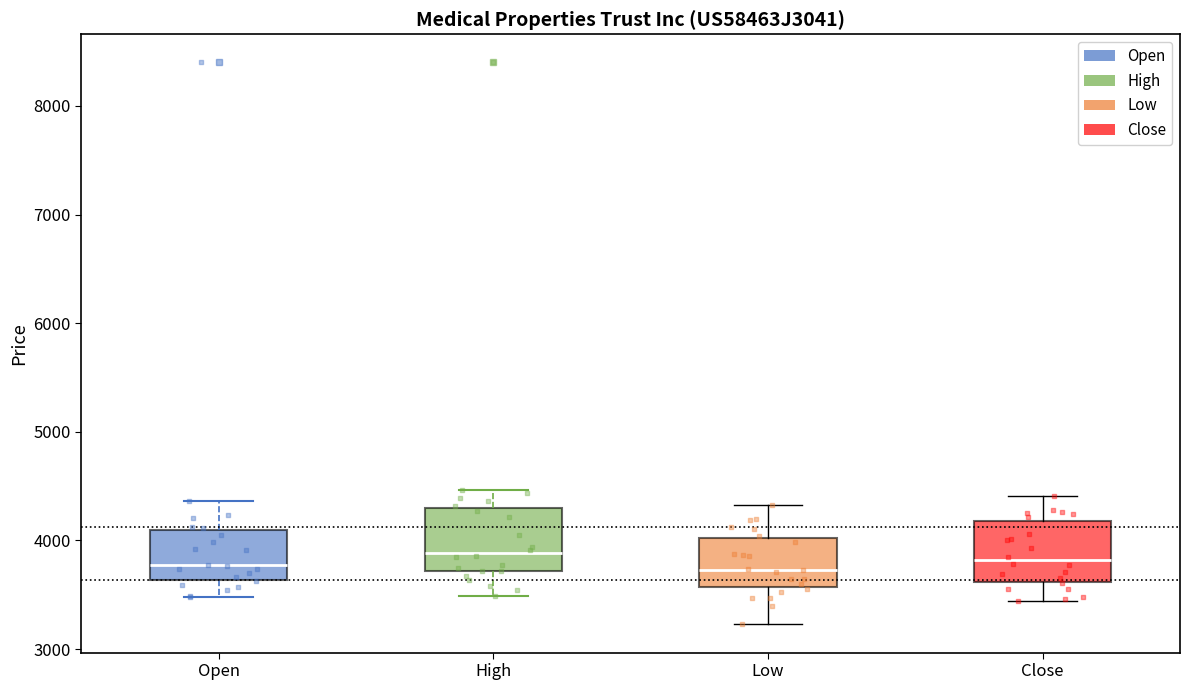

Reading left to right, transcribe this box plot: for each box, give where its median line is, the range the box spans, and where its two whiskers end, as read against the y-axis. The values are not printed on the chart, so give them approximately, as read against the axis.

Open: median 3800, box 3600 to 4100, whiskers 3500 to 4400
High: median 3900, box 3700 to 4300, whiskers 3500 to 4500
Low: median 3700, box 3600 to 4000, whiskers 3200 to 4300
Close: median 3800, box 3600 to 4200, whiskers 3400 to 4400